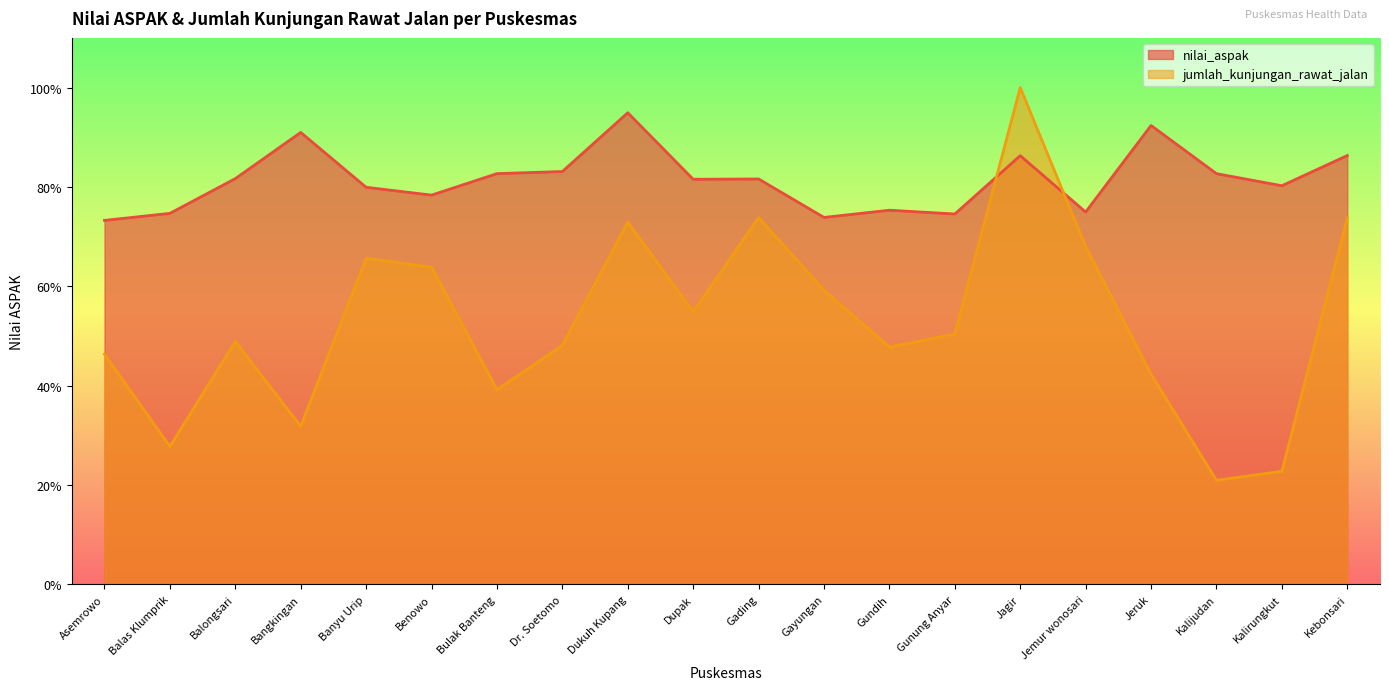

Which series ends up on top after the final intersection of jumlah_kunjungan_rawat_jalan and nilai_aspak?

nilai_aspak